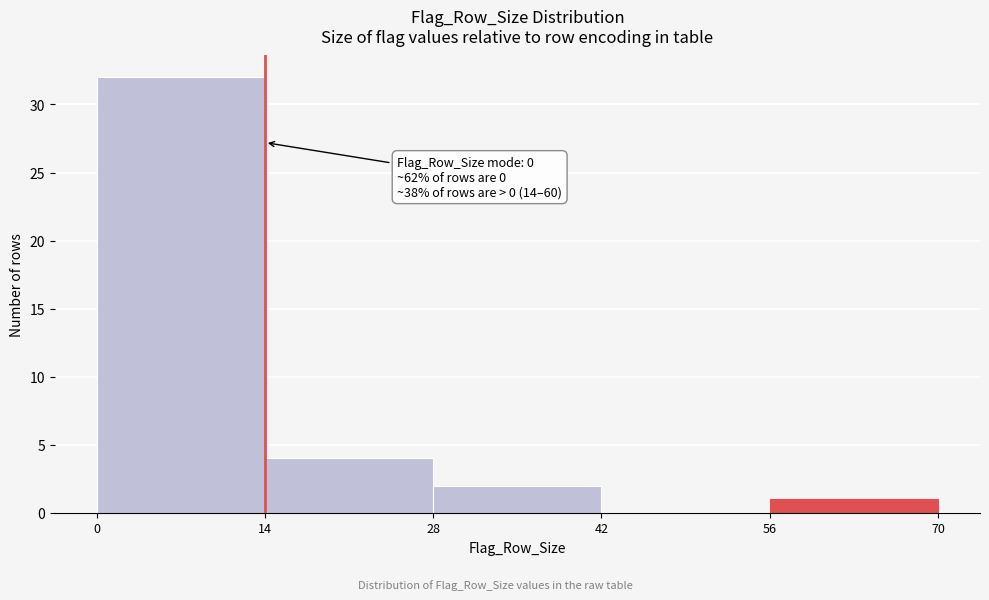

Which range on the x-axis has the tallest bar?

0 to 14